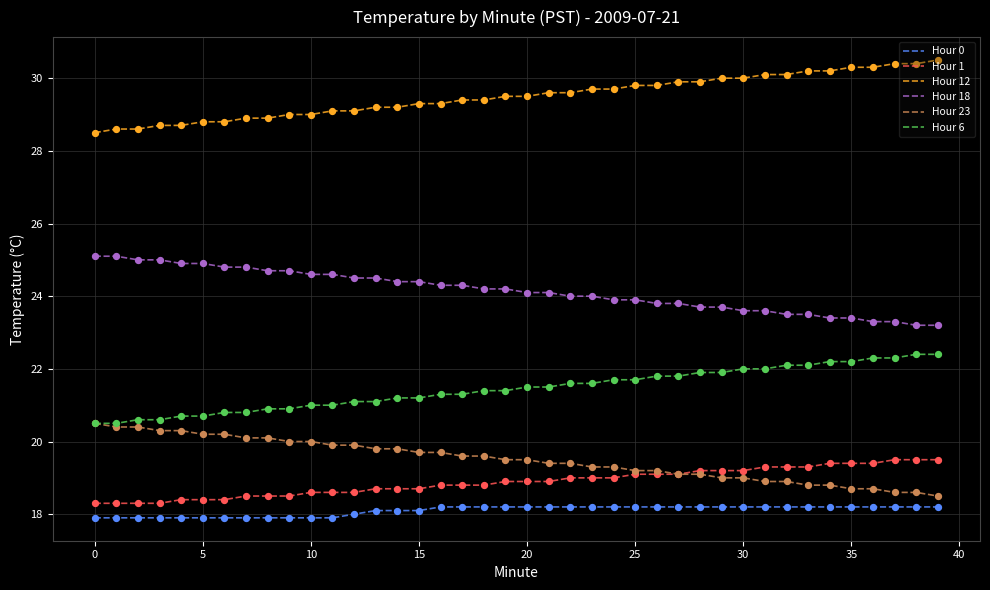

True or false: Hour 0 and Hour 12 intersect in this chart.

False